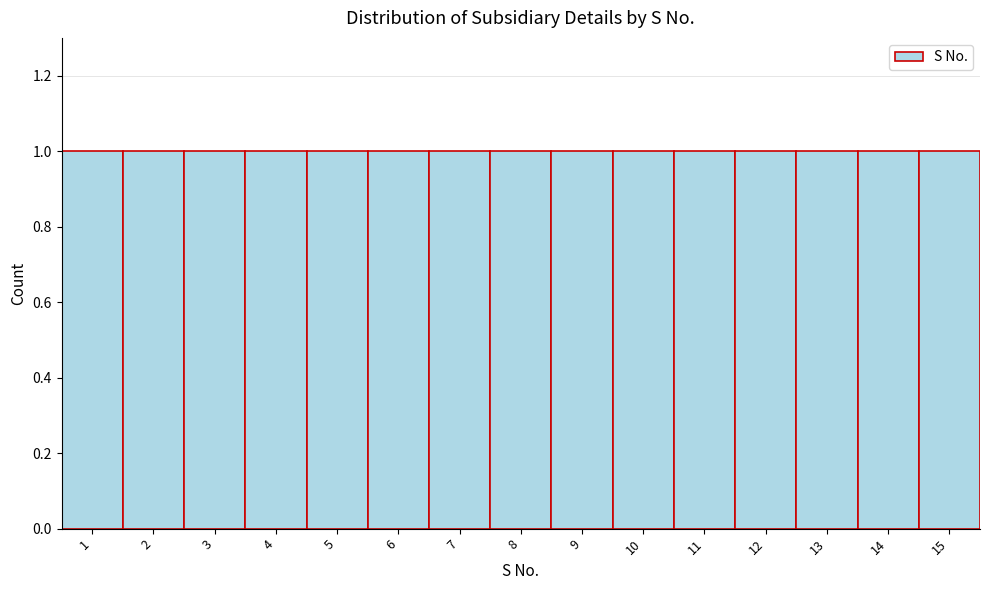

Reading left to right, list every bar in this chart as the range it spans on the x-axis followed by its height. The values are not printed on the chart, so give them approximately, as read against the axis.

0.5 to 1.5: 1
1.5 to 2.5: 1
2.5 to 3.5: 1
3.5 to 4.5: 1
4.5 to 5.5: 1
5.5 to 6.5: 1
6.5 to 7.5: 1
7.5 to 8.5: 1
8.5 to 9.5: 1
9.5 to 10.5: 1
10.5 to 11.5: 1
11.5 to 12.5: 1
12.5 to 13.5: 1
13.5 to 14.5: 1
14.5 to 15.5: 1